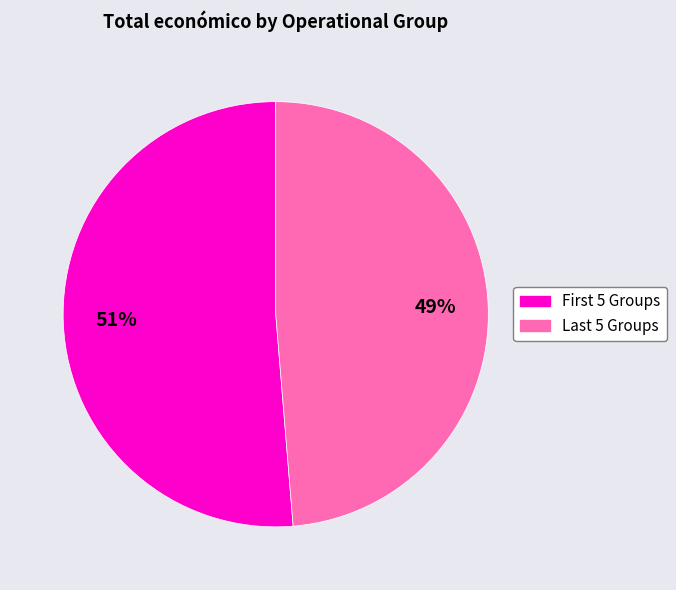

Count the number of slices in the pie.

2